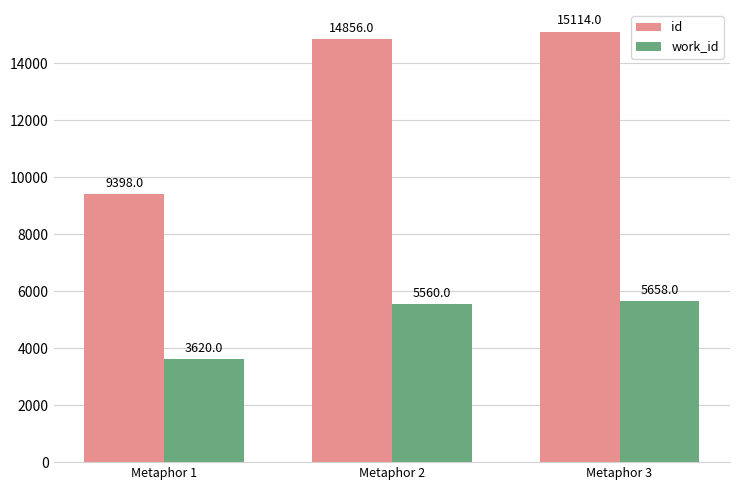

The value of id at Metaphor 2 is 14856. True or false?

True